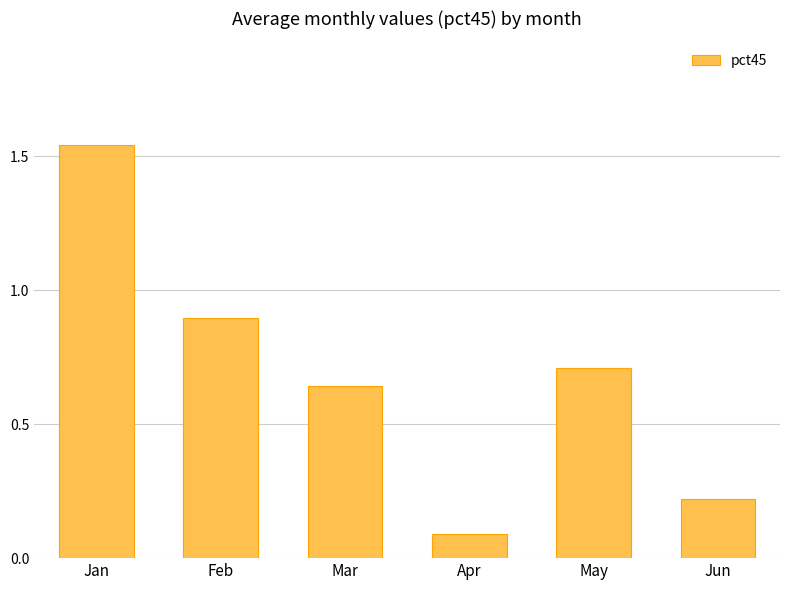

The chart shows a value of 0.9 at May. True or false?

False